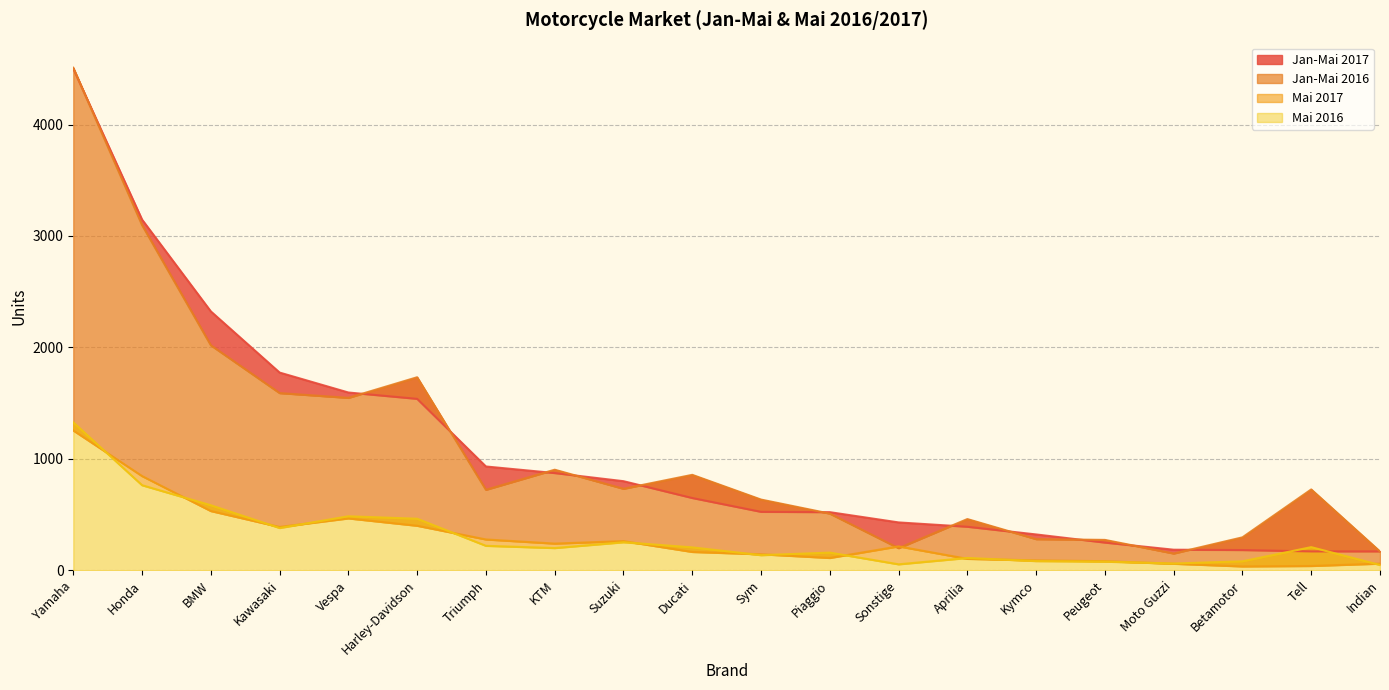

What is the sum of the Mai 2017 values at Moto Guzzi and Triumph?

334